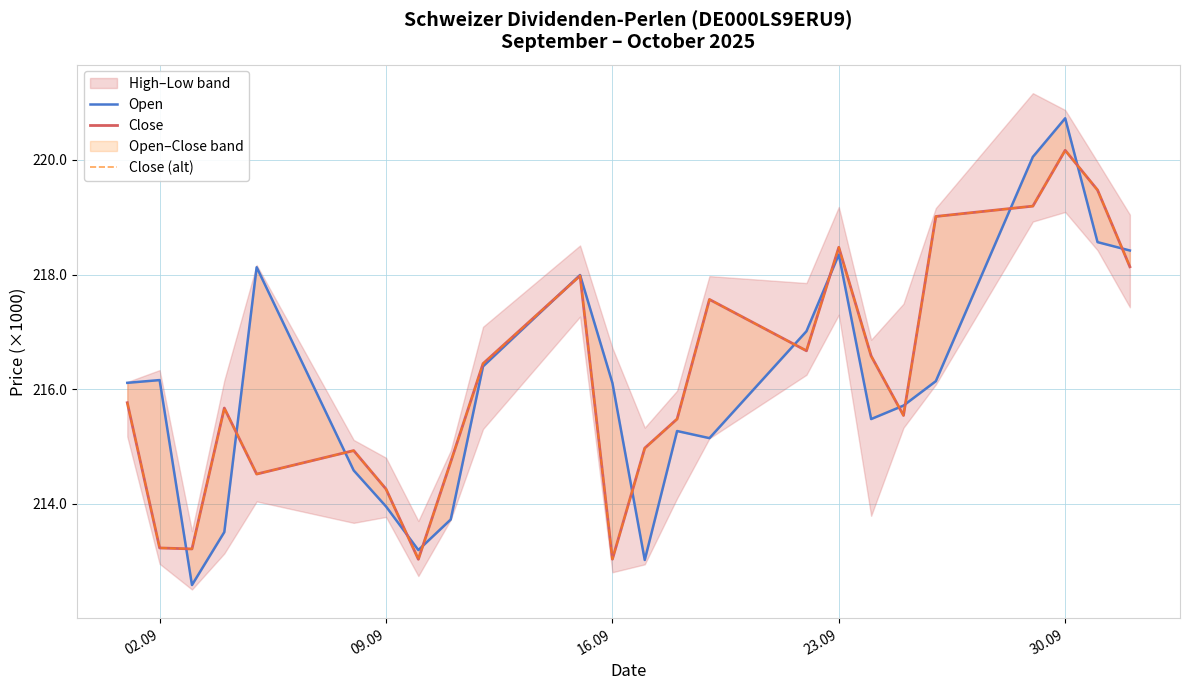

Is the value of Close (alt) at 09.09 greater than the value of Close at 7?

Yes